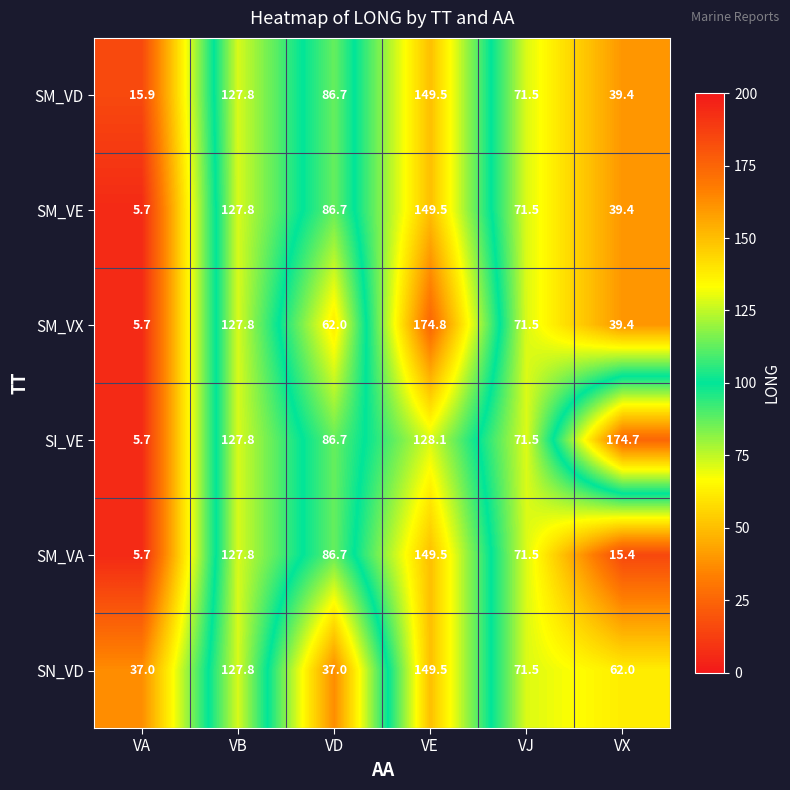

Where is SI_VE nearest to the value 90?

VD